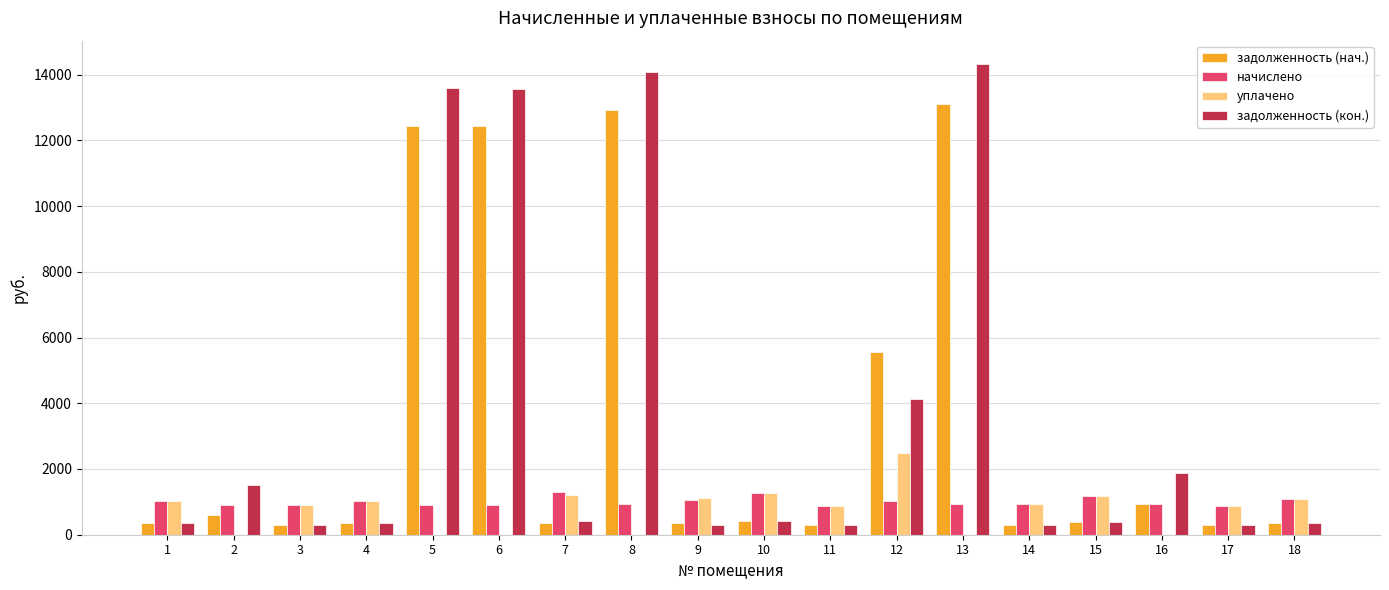

Which series has the widest spread of values?

задолженность (кон.)